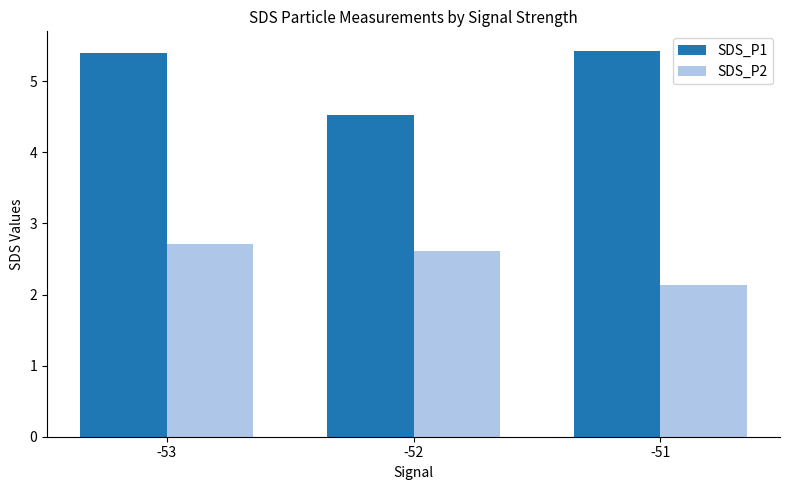

Reading left to right, list all the values displayed in this chart.

SDS_P1: -53=5.4	-52=4.5	-51=5.4
SDS_P2: -53=2.7	-52=2.6	-51=2.1